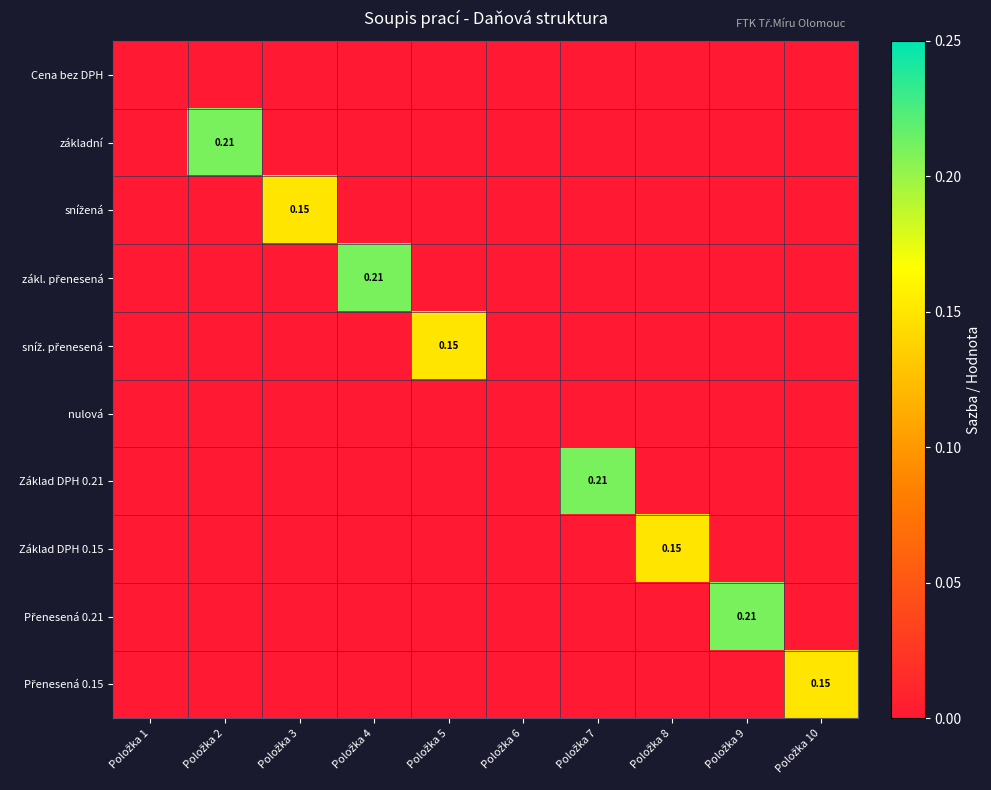

What is the maximum value shown in the chart?

0.2